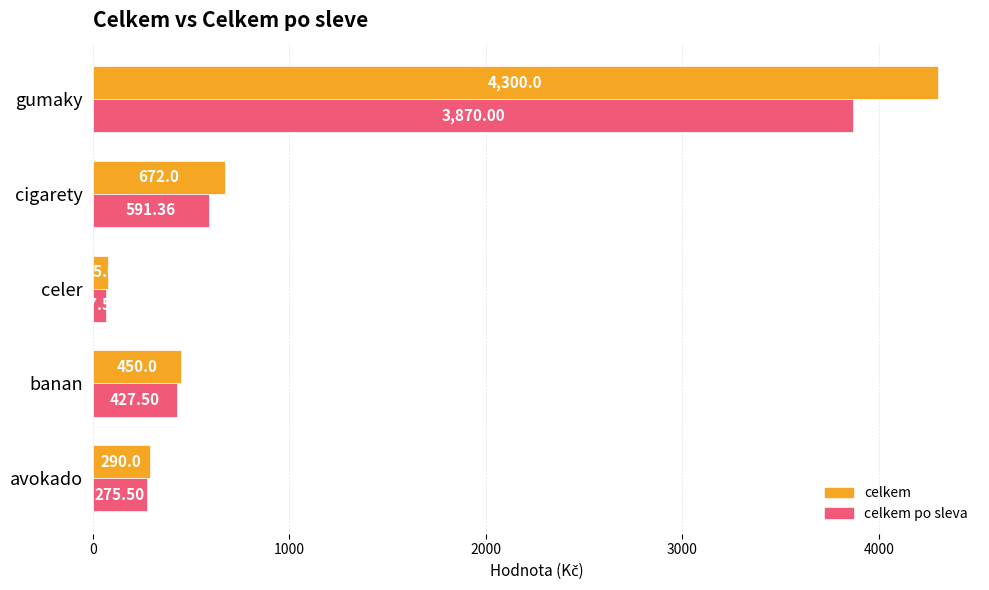

How many values in the celkem series are below 450?

2